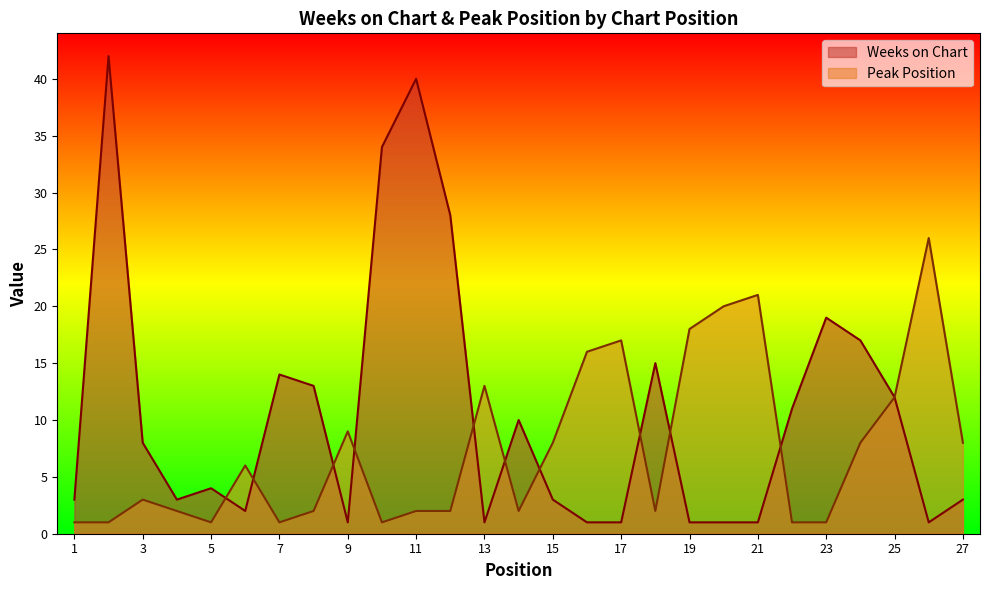

At which category does Peak Position reach its first local peak?

3